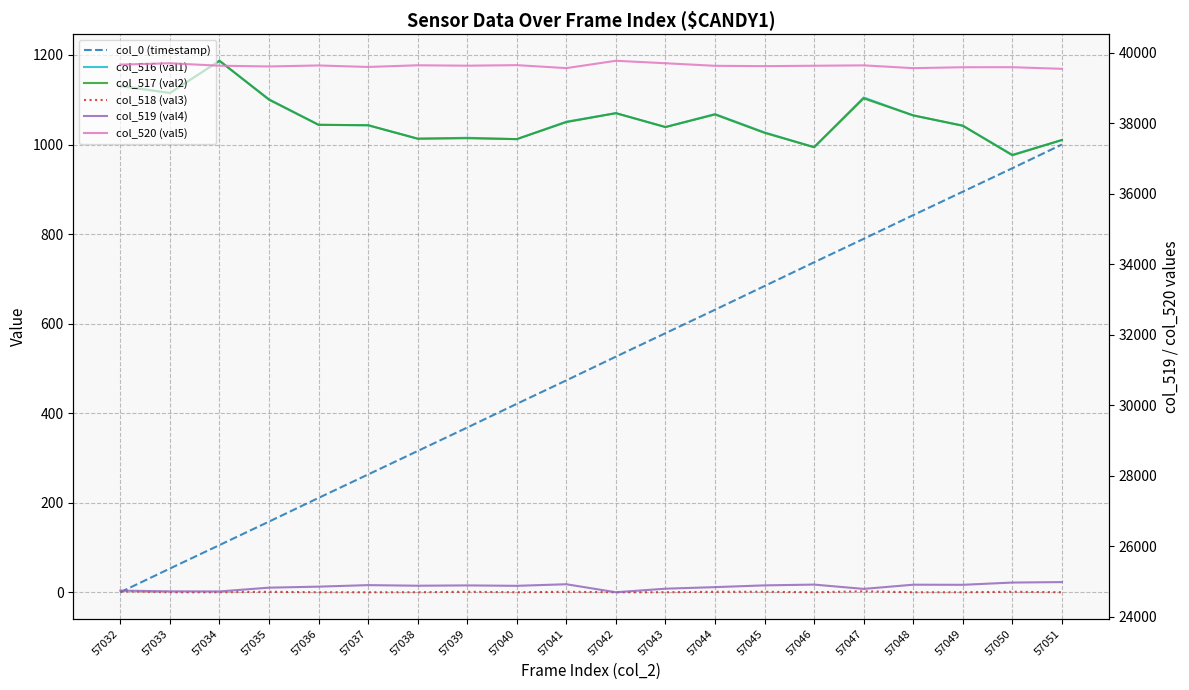

Count the number of categories in the chart.

20